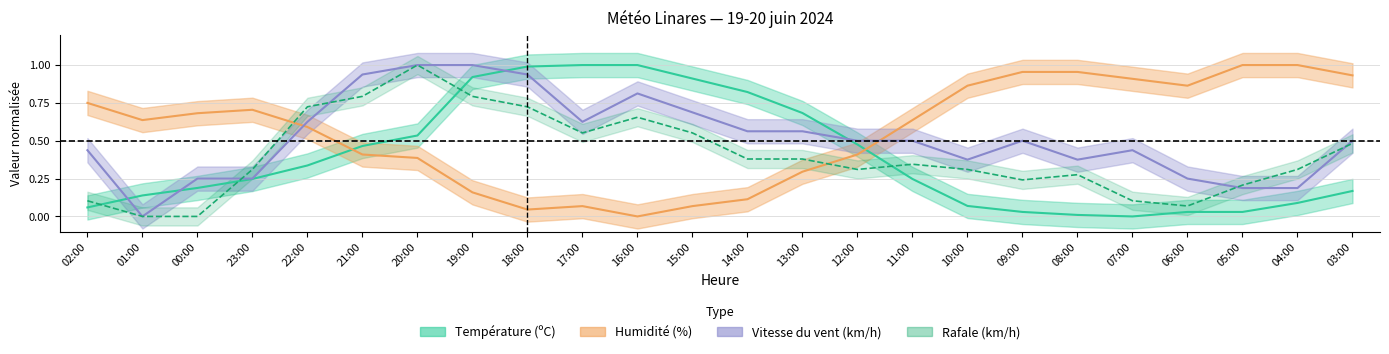

What is the sum of the Humidité (%) values at 23:00 and 16:00?

0.7